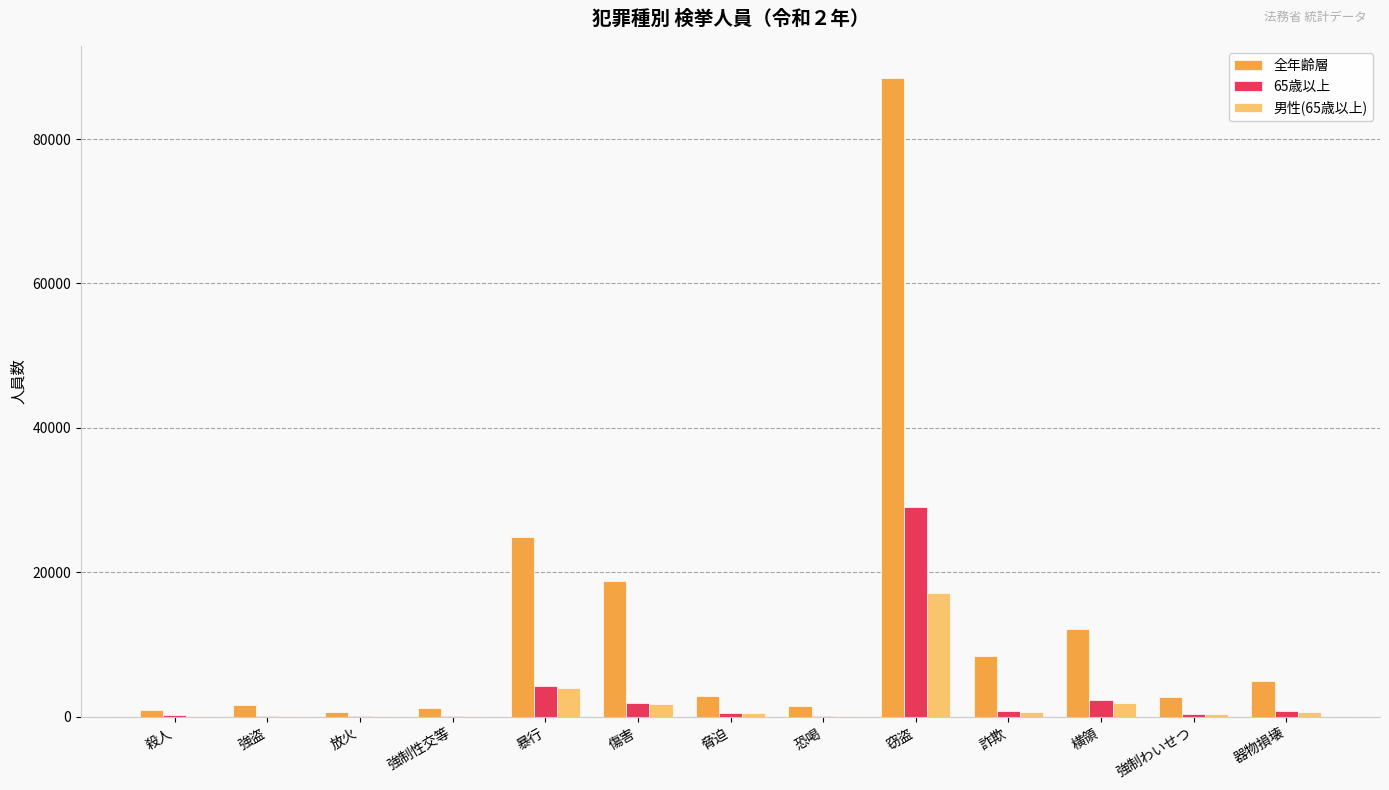

Which series has the widest spread of values?

全年齢層